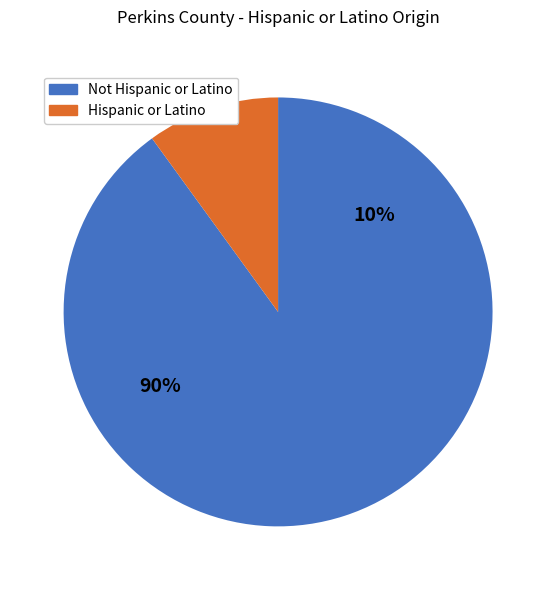

What percentage do Hispanic or Latino and Not Hispanic or Latino together represent?

100.0%